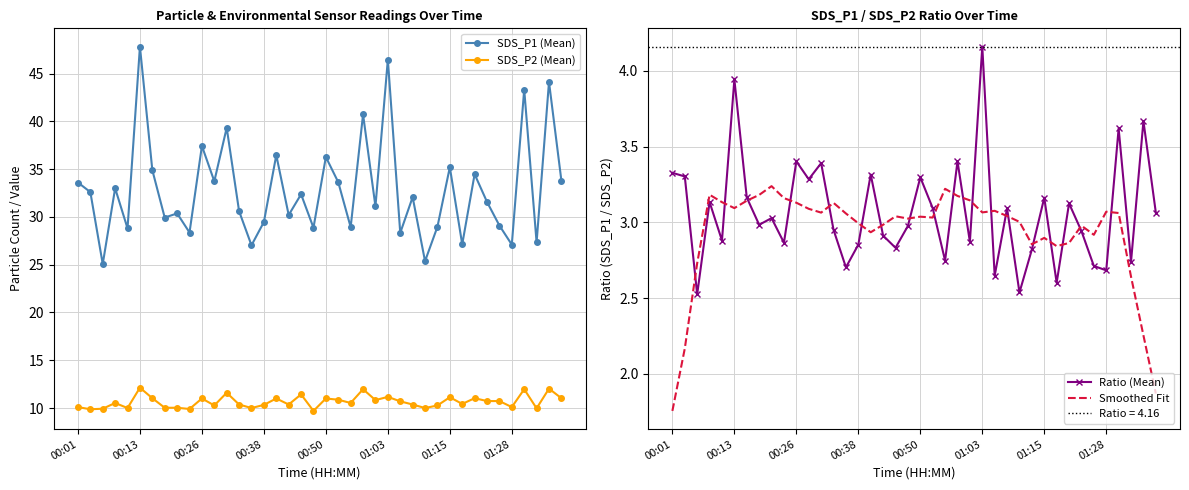

True or false: SDS_P2 (Mean) has more than 2 interior local peaks.

True